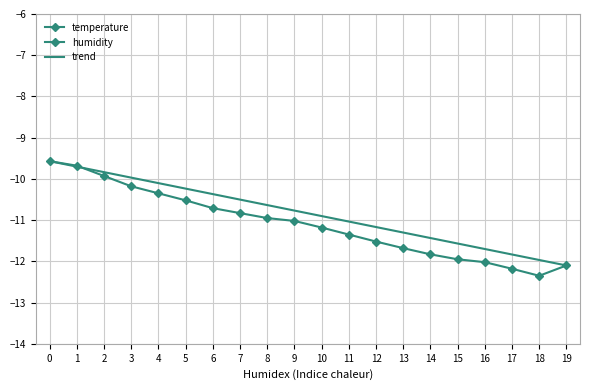

What is the sum of all temperature values?

-221.9